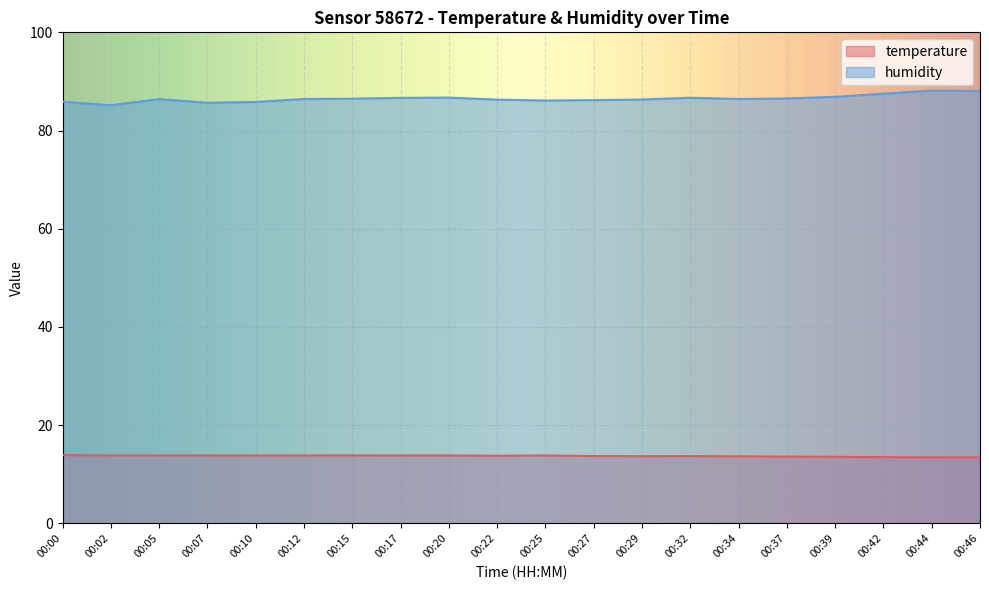

At which category does temperature reach its first local peak?

00:05